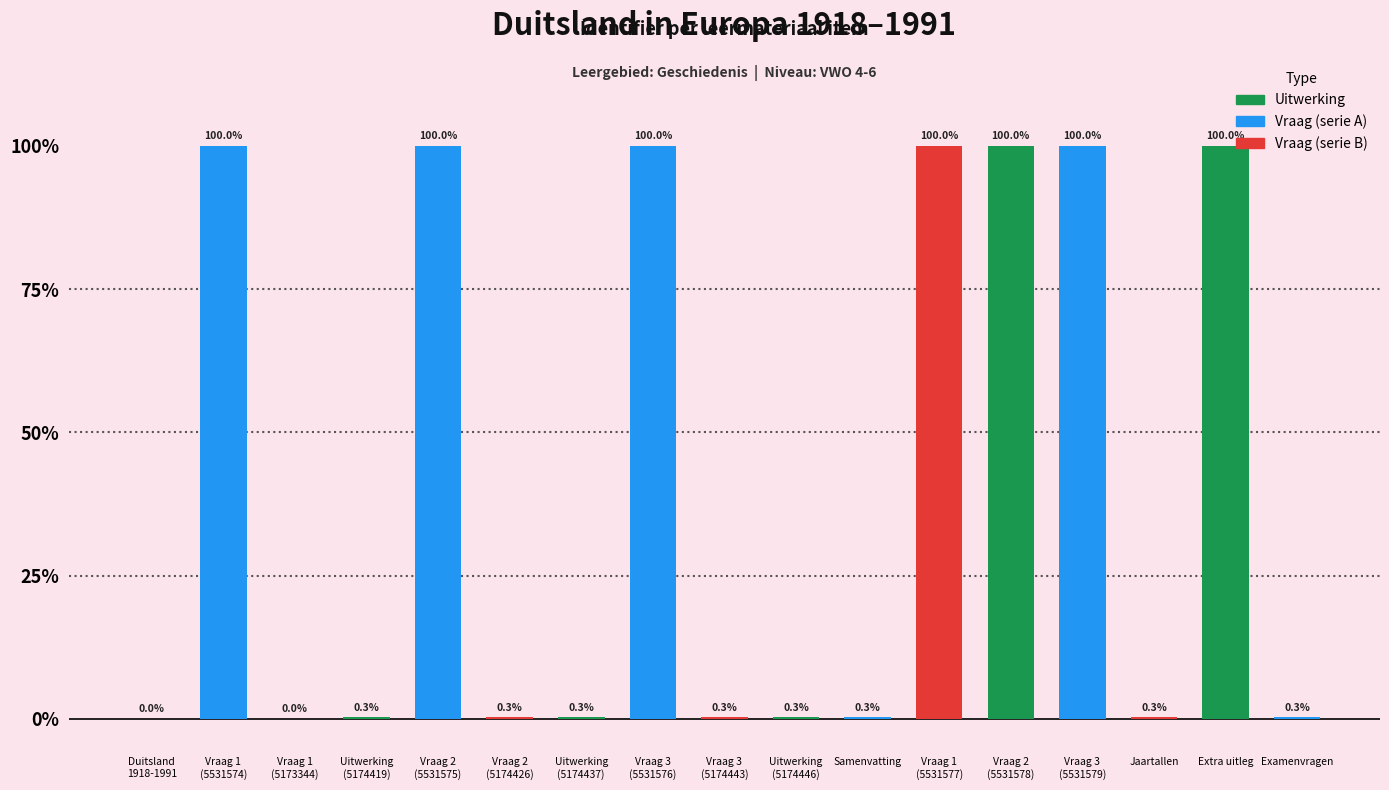

What is the greatest value displayed?

100.0